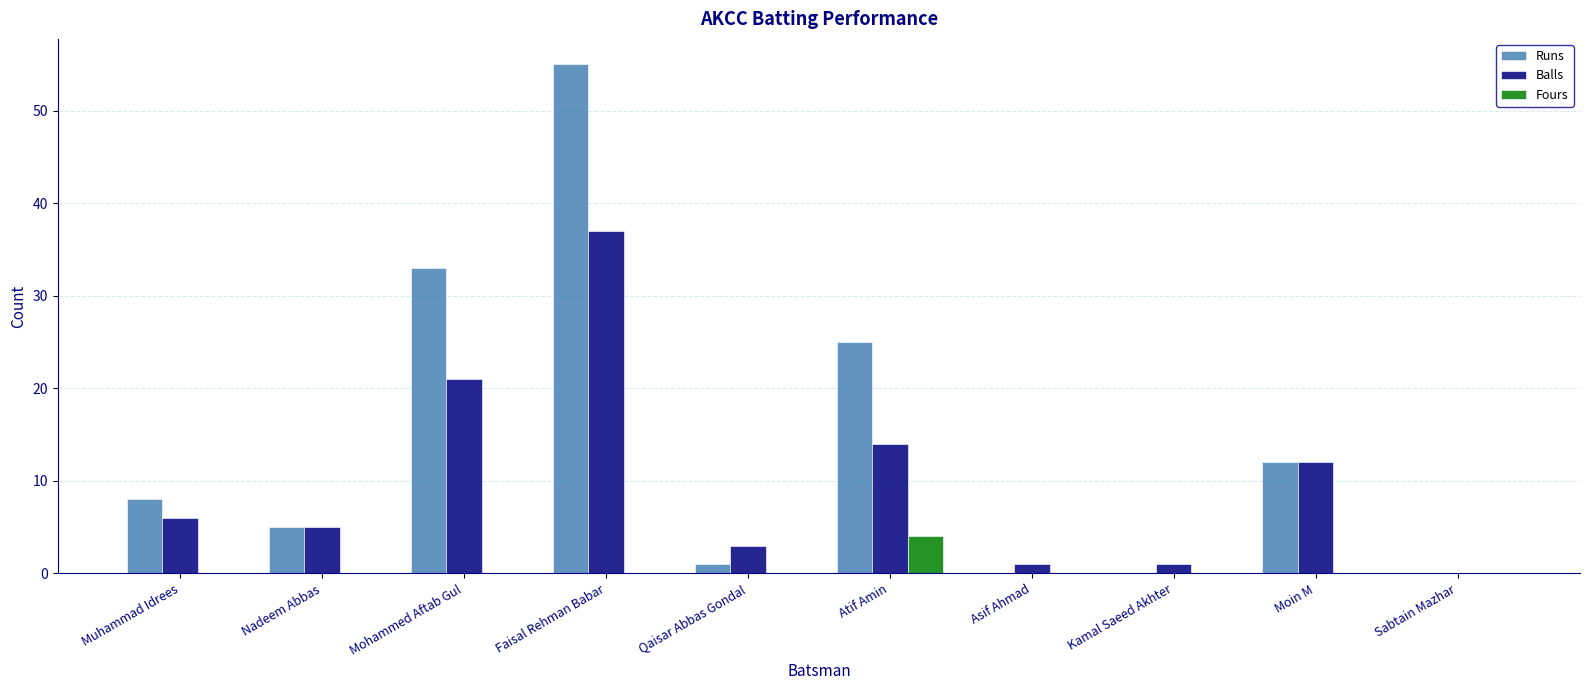

How many groups of bars are there?

10